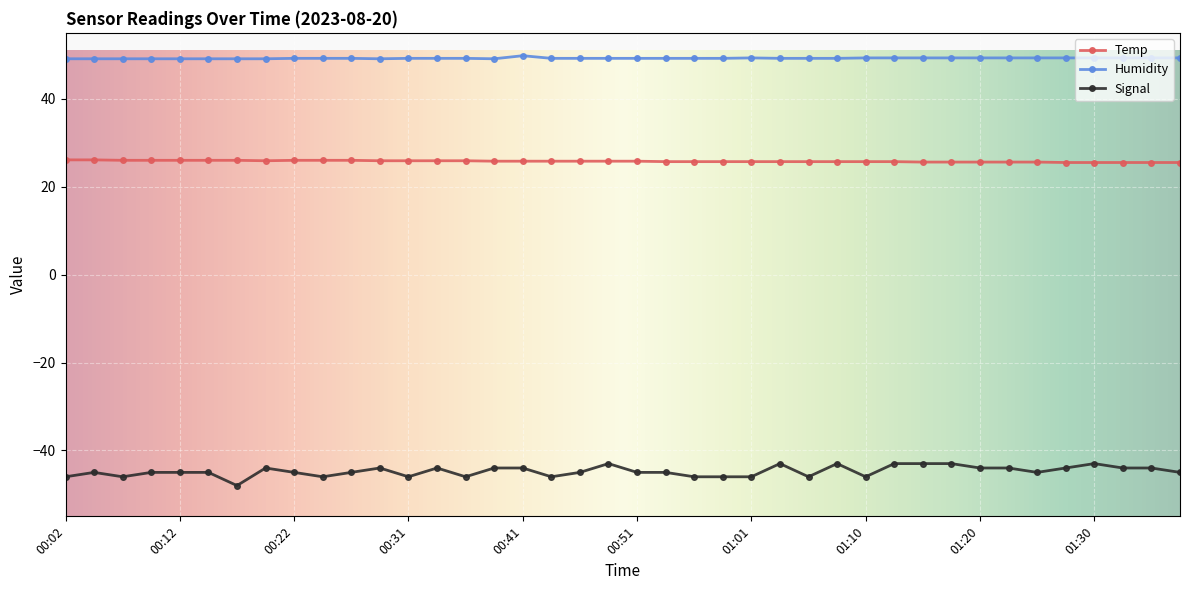

What is the greatest value displayed?

49.8